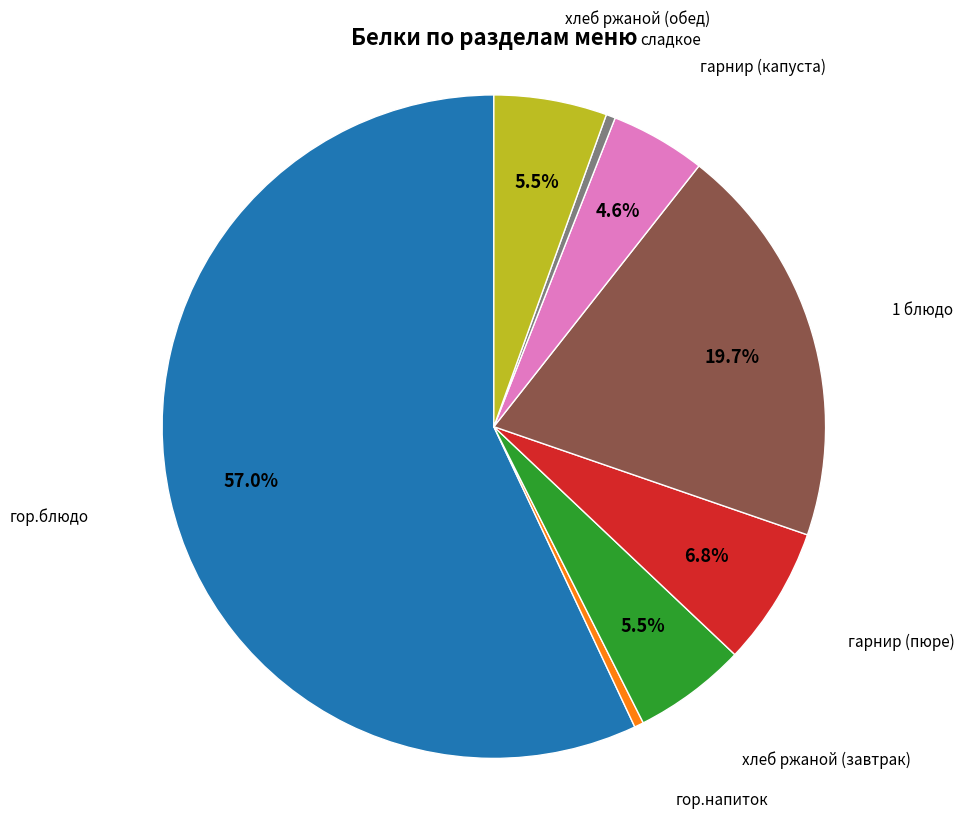

Which category has the biggest portion of the pie?

гор.блюдо